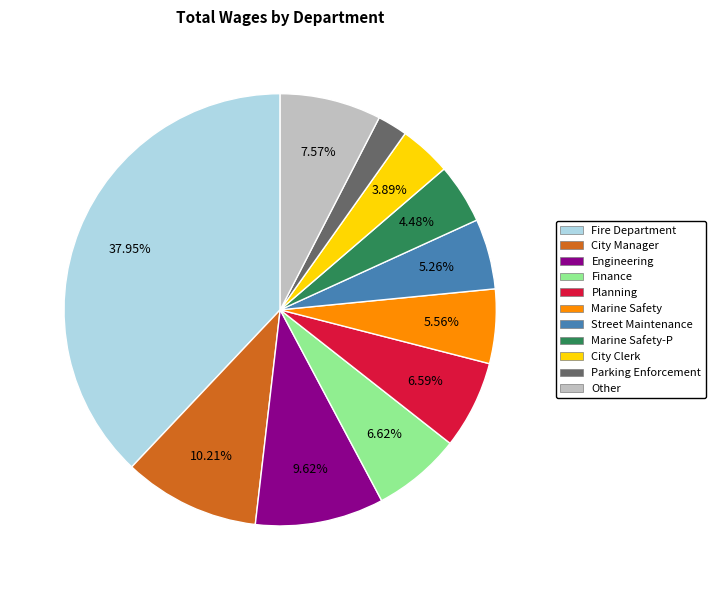

Is there any slice that represents more than half of the pie?

No